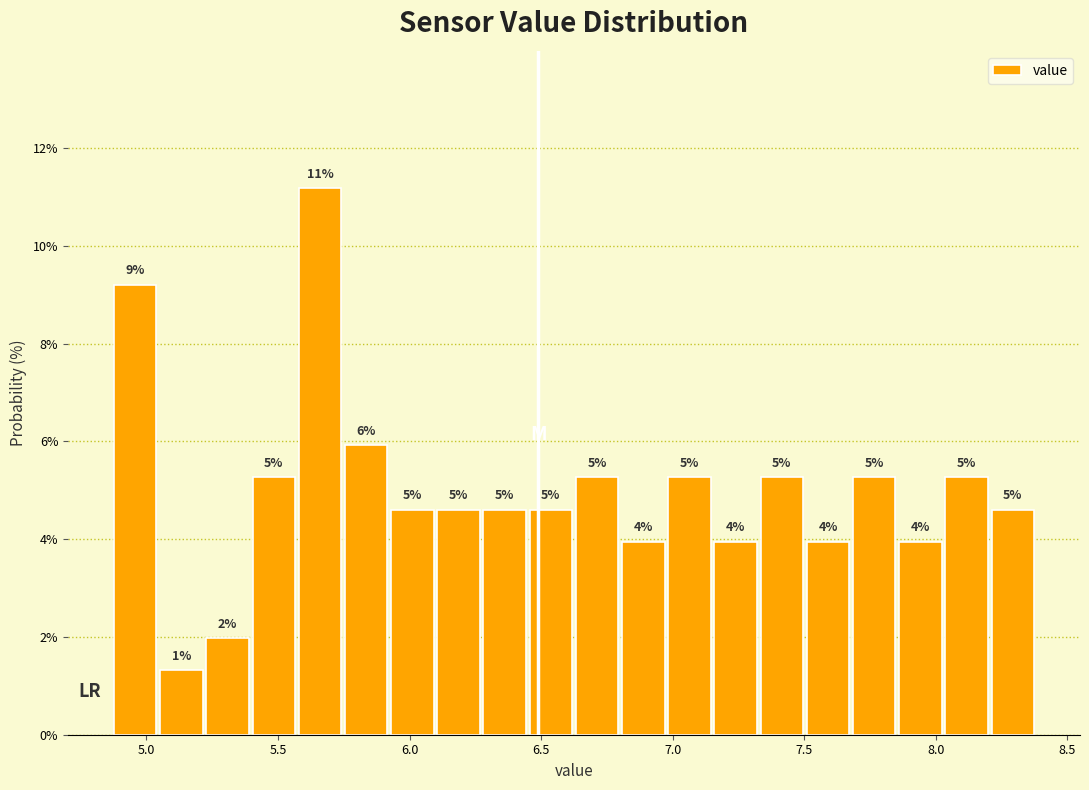

Read against the x-axis, roughly where is the centre of the tallest bar?

5.65